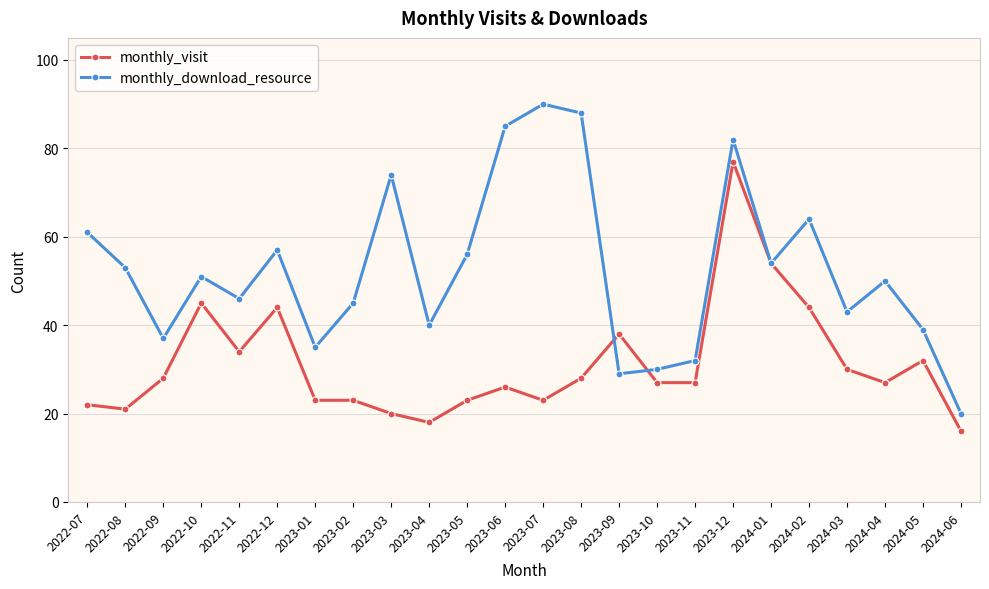

How many series are shown in this chart?

2